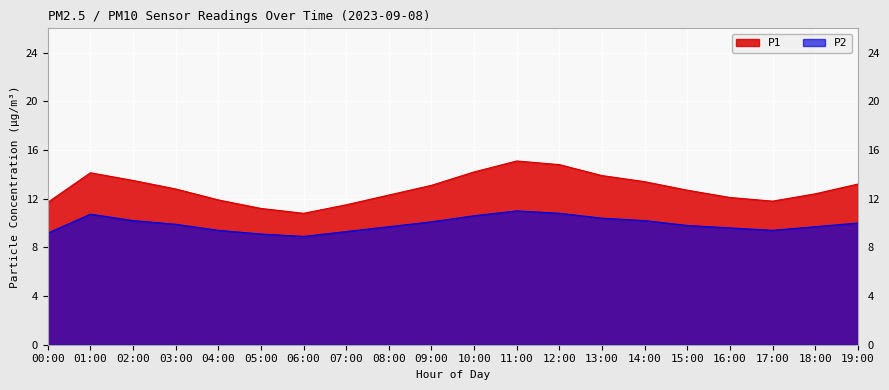

True or false: P2 and P1 cross at least once.

False